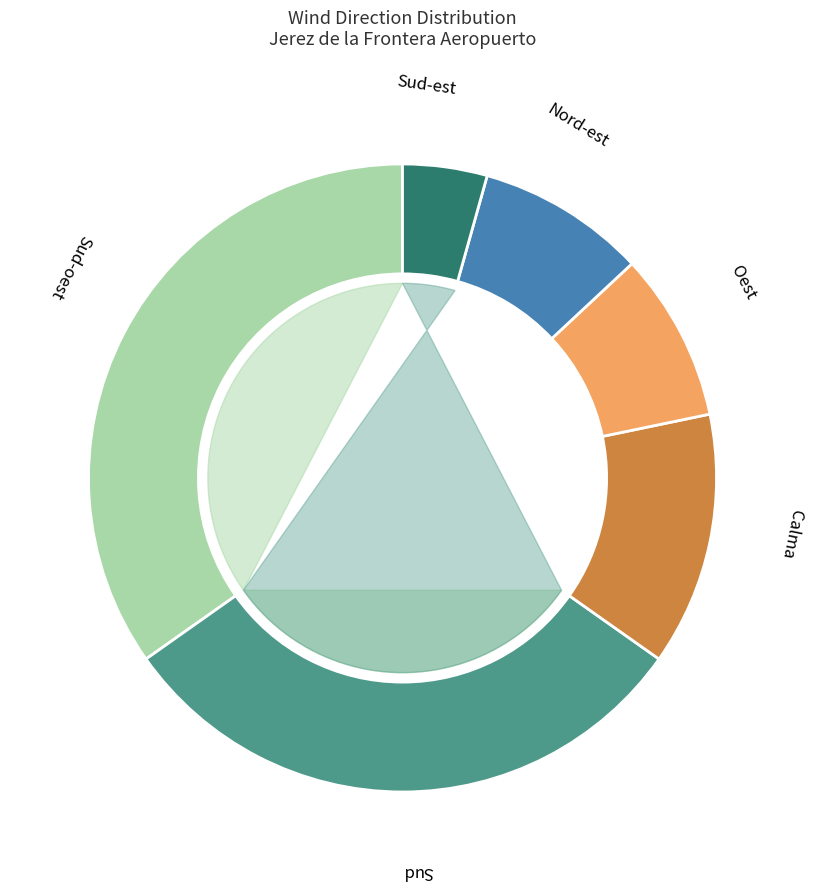

Does Sud-oest represent more than half of the total?

No